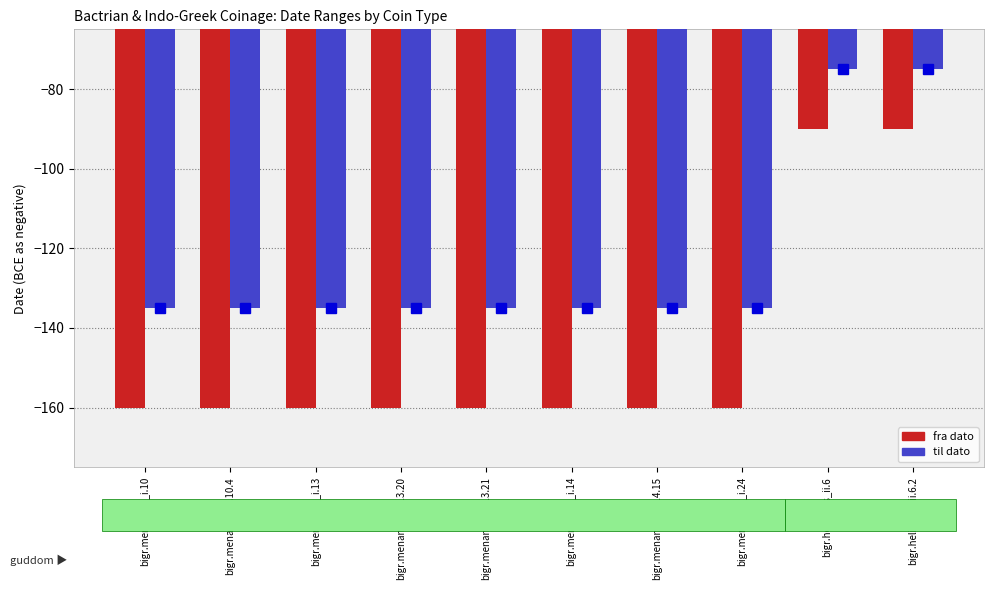

How many categories are shown in the chart?

10